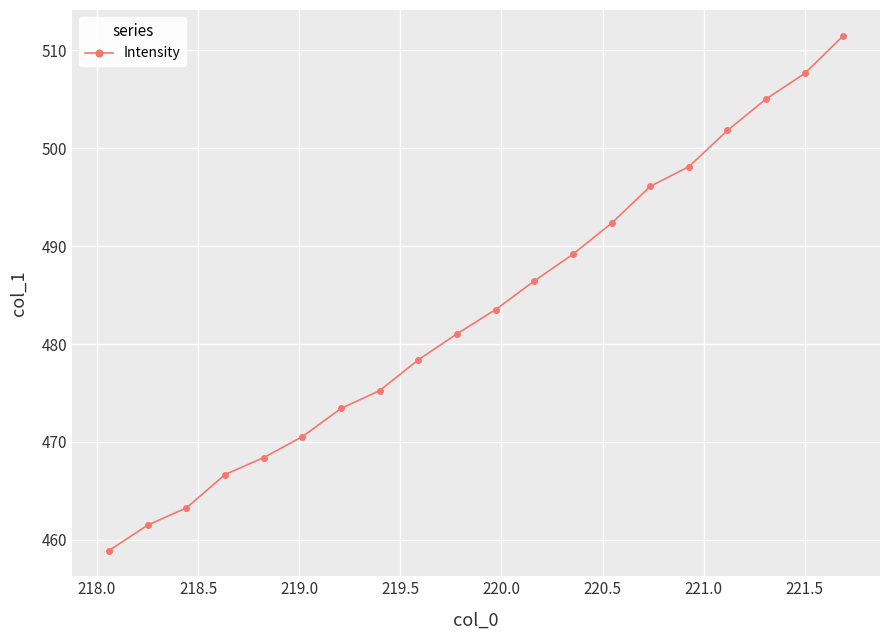

What is the minimum value shown in the chart?

458.9